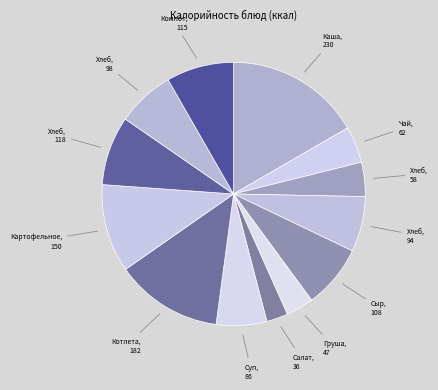

To the nearest percent, what is the average slice percentage?

8%